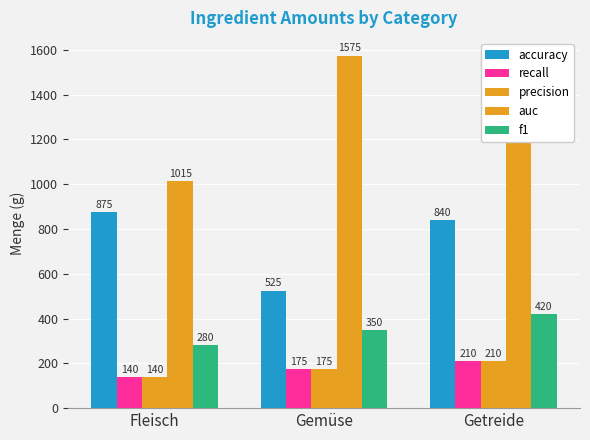

Are the bars horizontal?

No